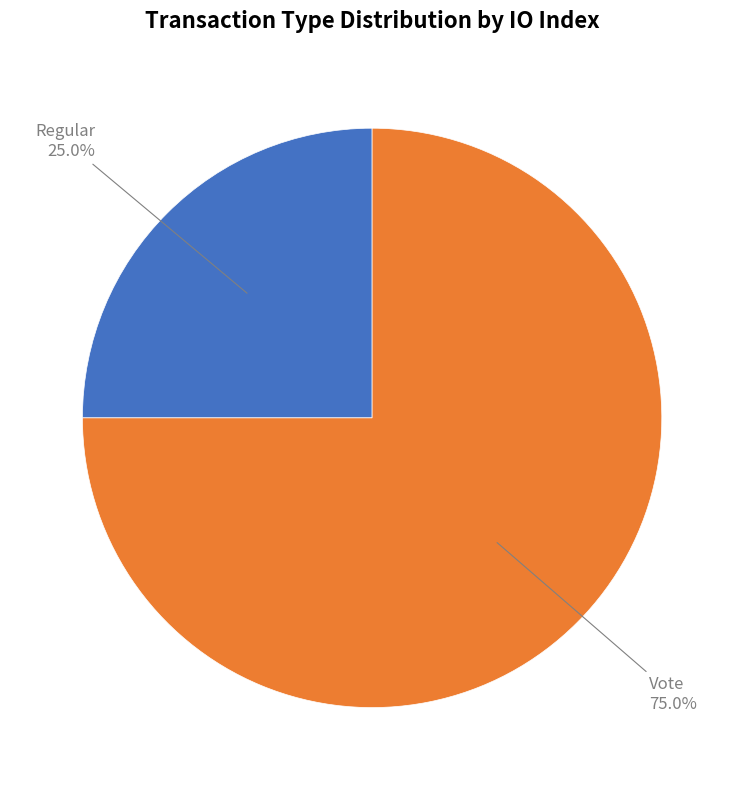

Is it true that Vote is 89% of the pie?

False